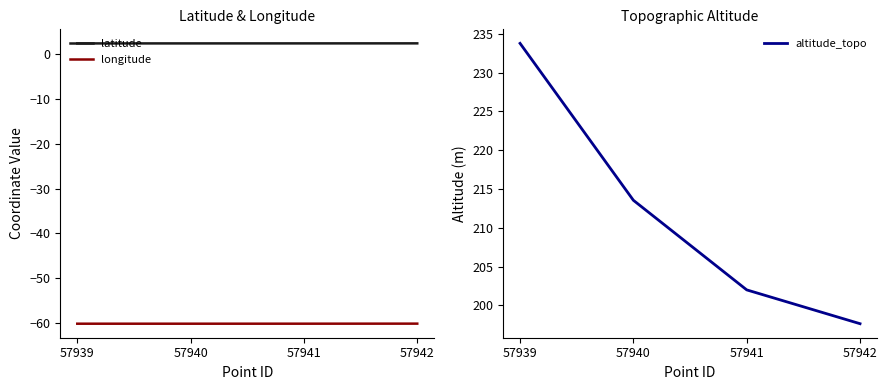

Which series has the largest total across all categories?

altitude_topo